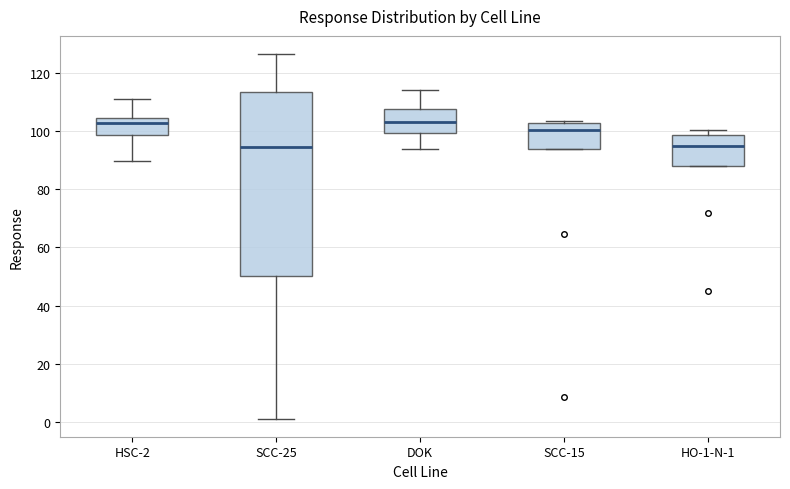

Which box is the tallest, from its lower edge to its upper edge?

SCC-25